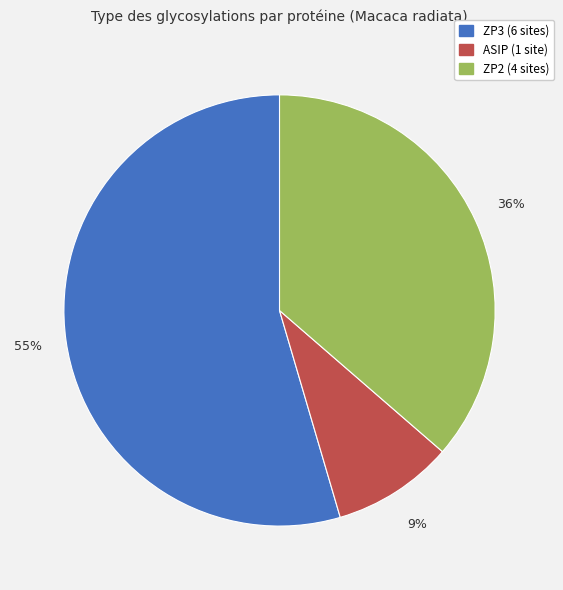

Count the number of slices in the pie.

3